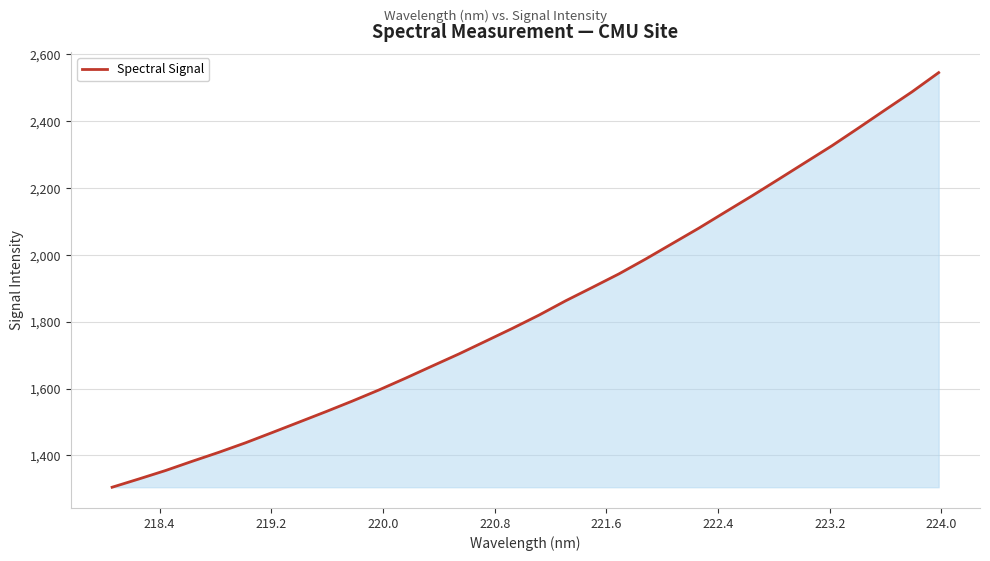

What is the minimum value shown in the chart?

1304.9